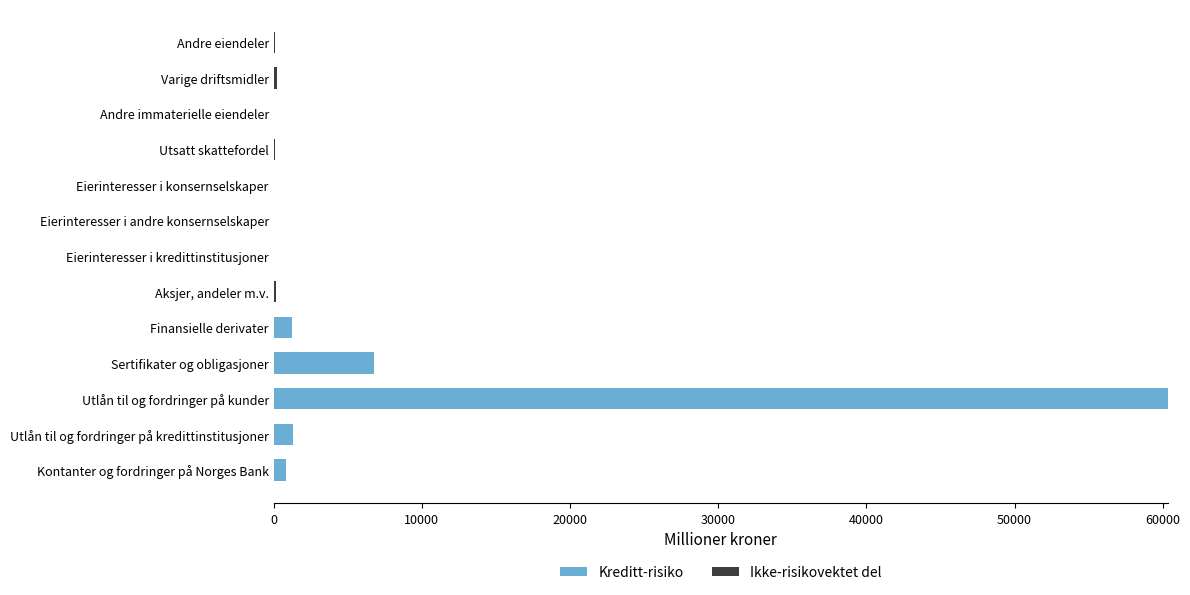

True or false: Kreditt-risiko has a value of -34923 at Andre eiendeler.

False